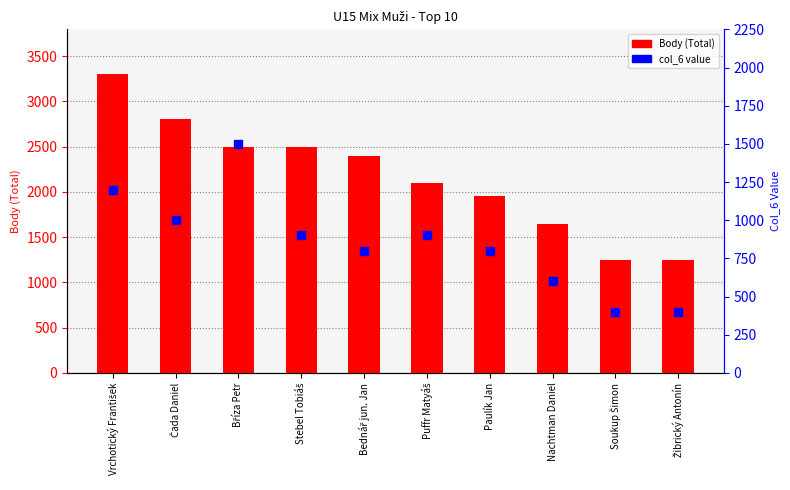

Which series reaches the minimum Y coordinate?

col_6 value